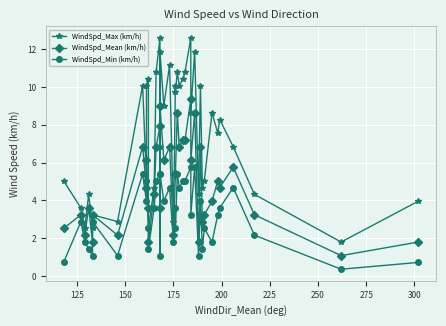

Rank the series by their maximum value, from lowest to highest.

WindSpd_Min (km/h), WindSpd_Mean (km/h), WindSpd_Max (km/h)